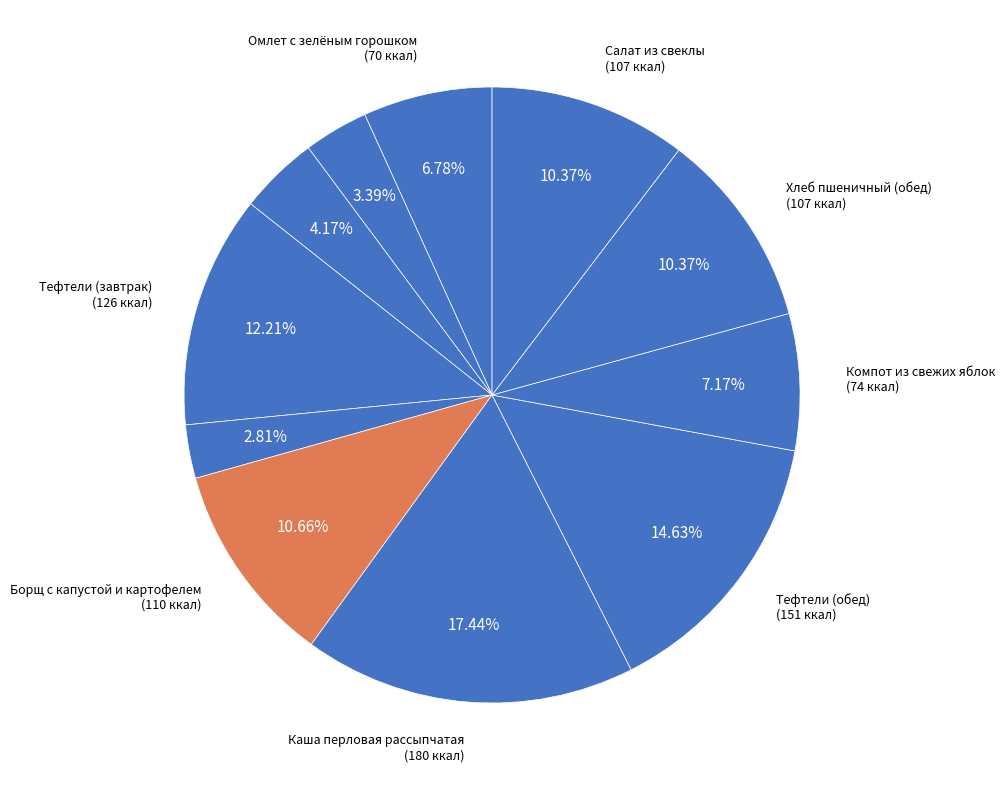

How many slices are in this pie chart?

11